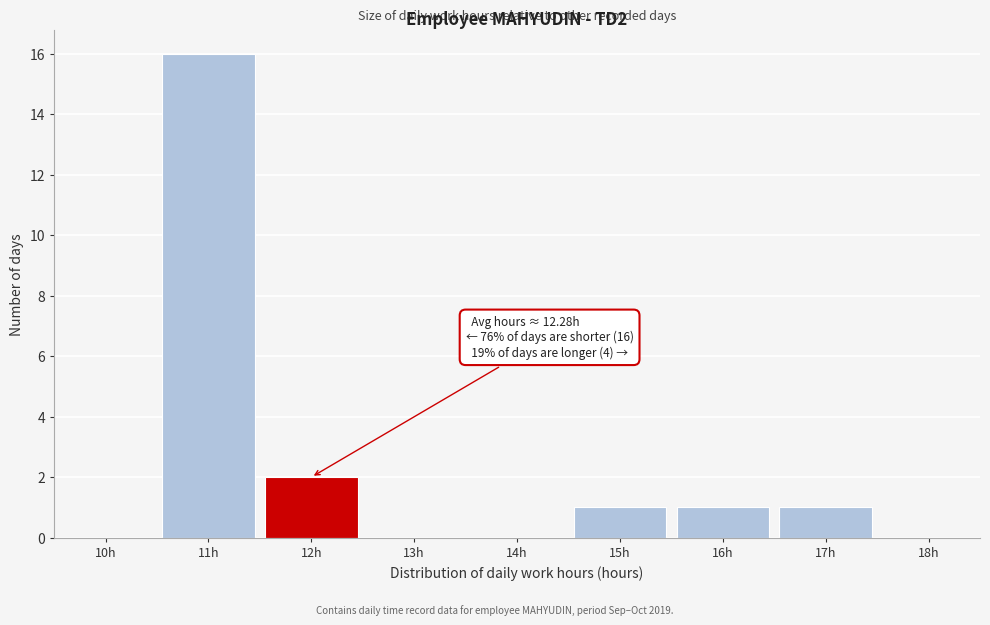

Reading left to right, transcribe all the data shown in this chart.

10h=0	11h=16	12h=2	13h=0	14h=0	15h=1	16h=1	17h=1	18h=0